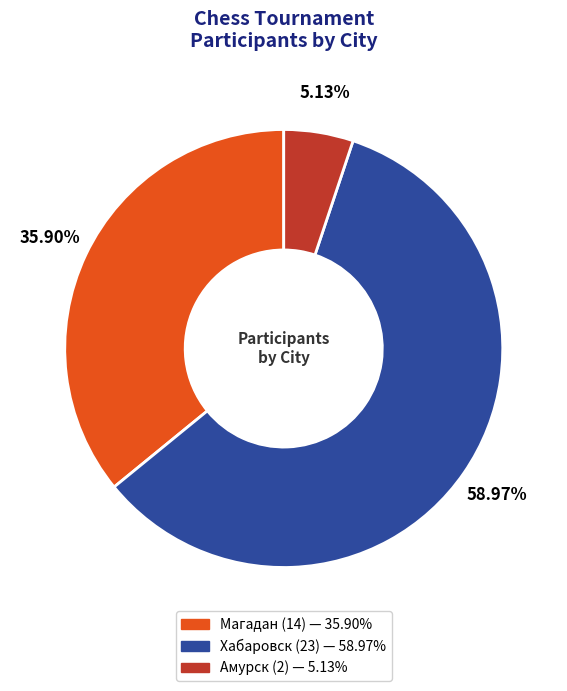

To the nearest percent, what portion does Хабаровск represent?

59%